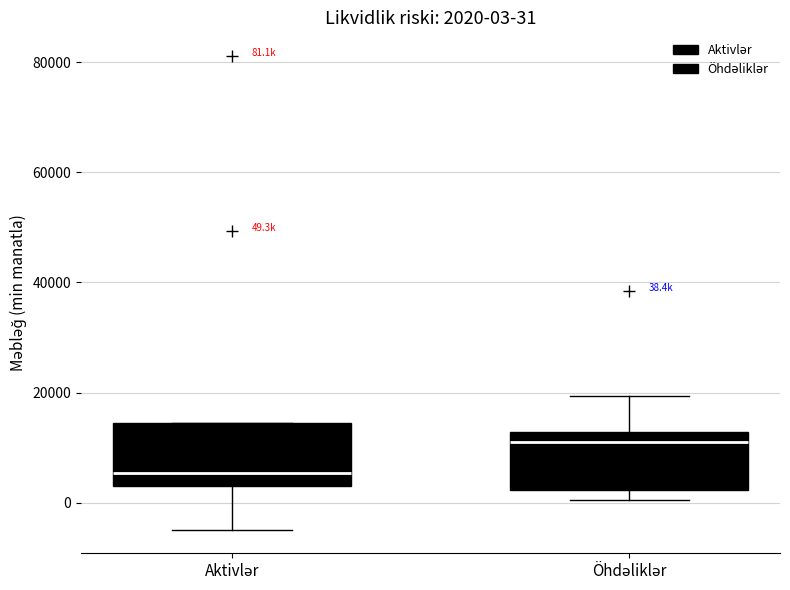

Which box's median line is the lowest?

Aktivlər